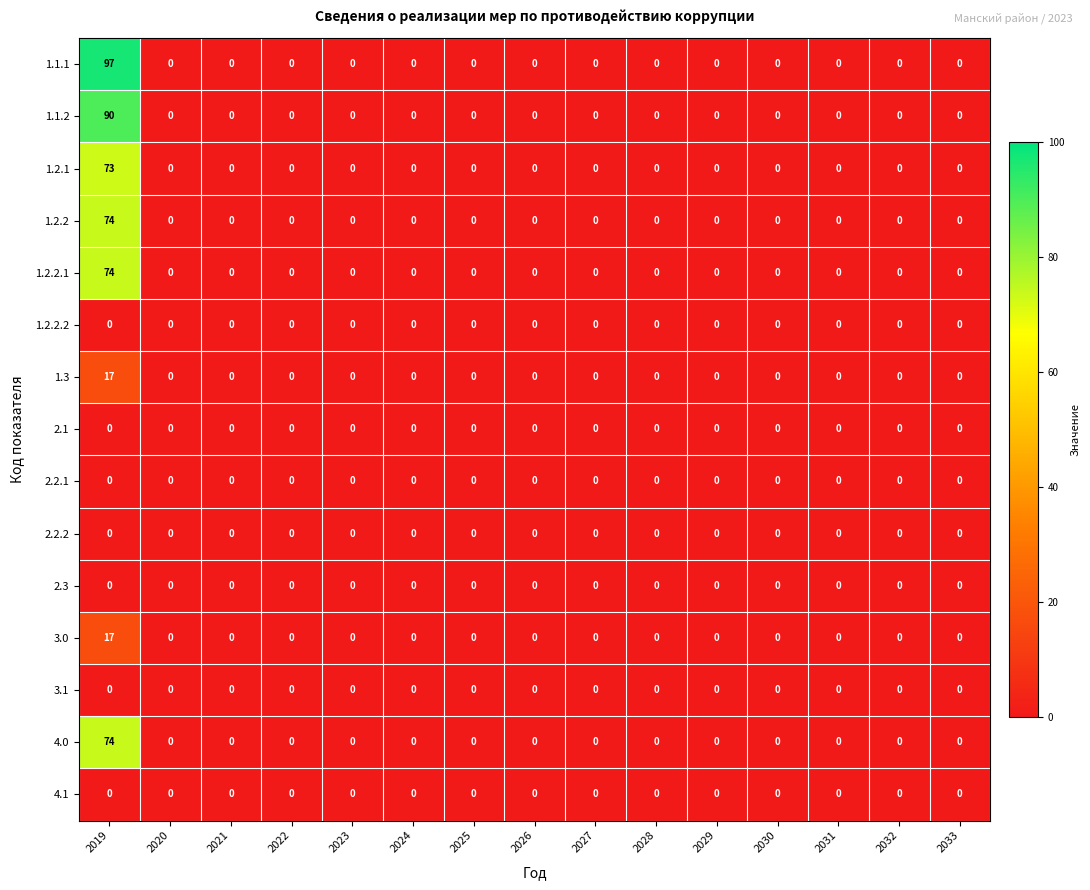

Which series has the largest total across all categories?

1.1.1